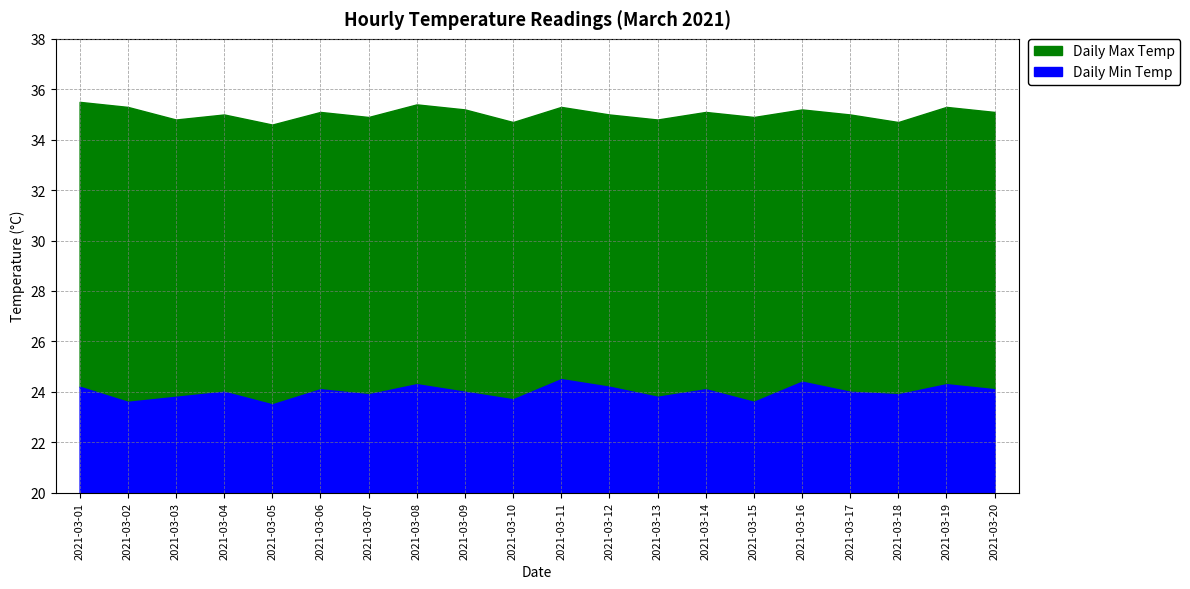

What is the average value of the Daily Min Temp series?

4.0